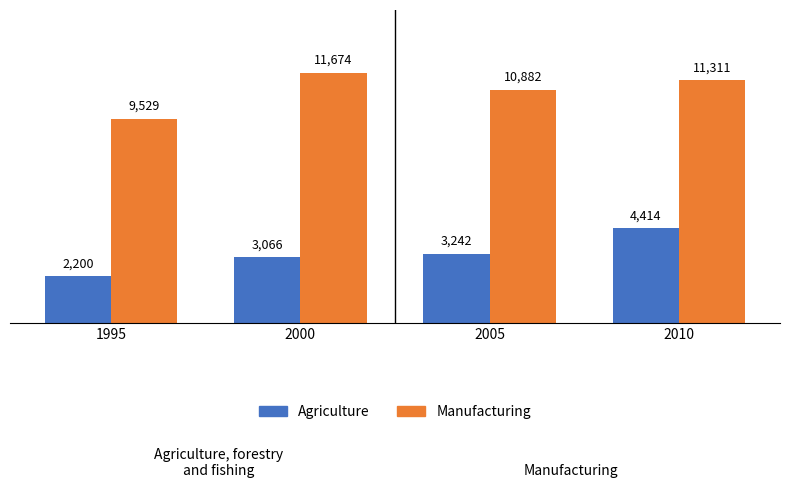

What is the sum of the Manufacturing values at 1995 and 2005?

20411